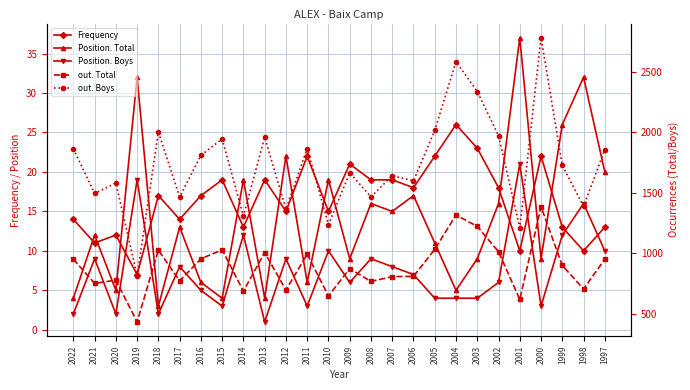

True or false: out. Boys has a value of 2736 at 2002.

False